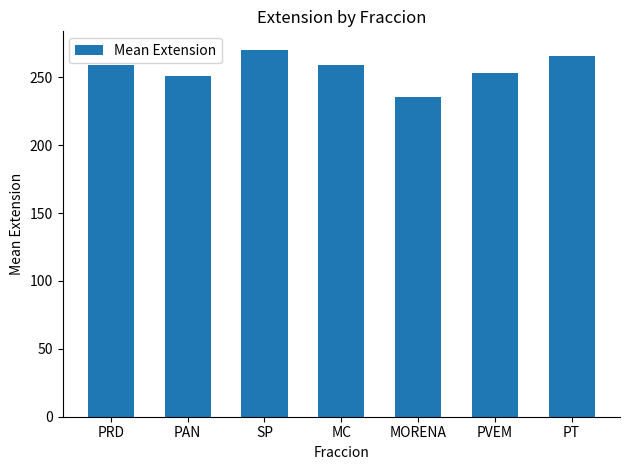

What is the sum of the values at PT and PAN?

516.5